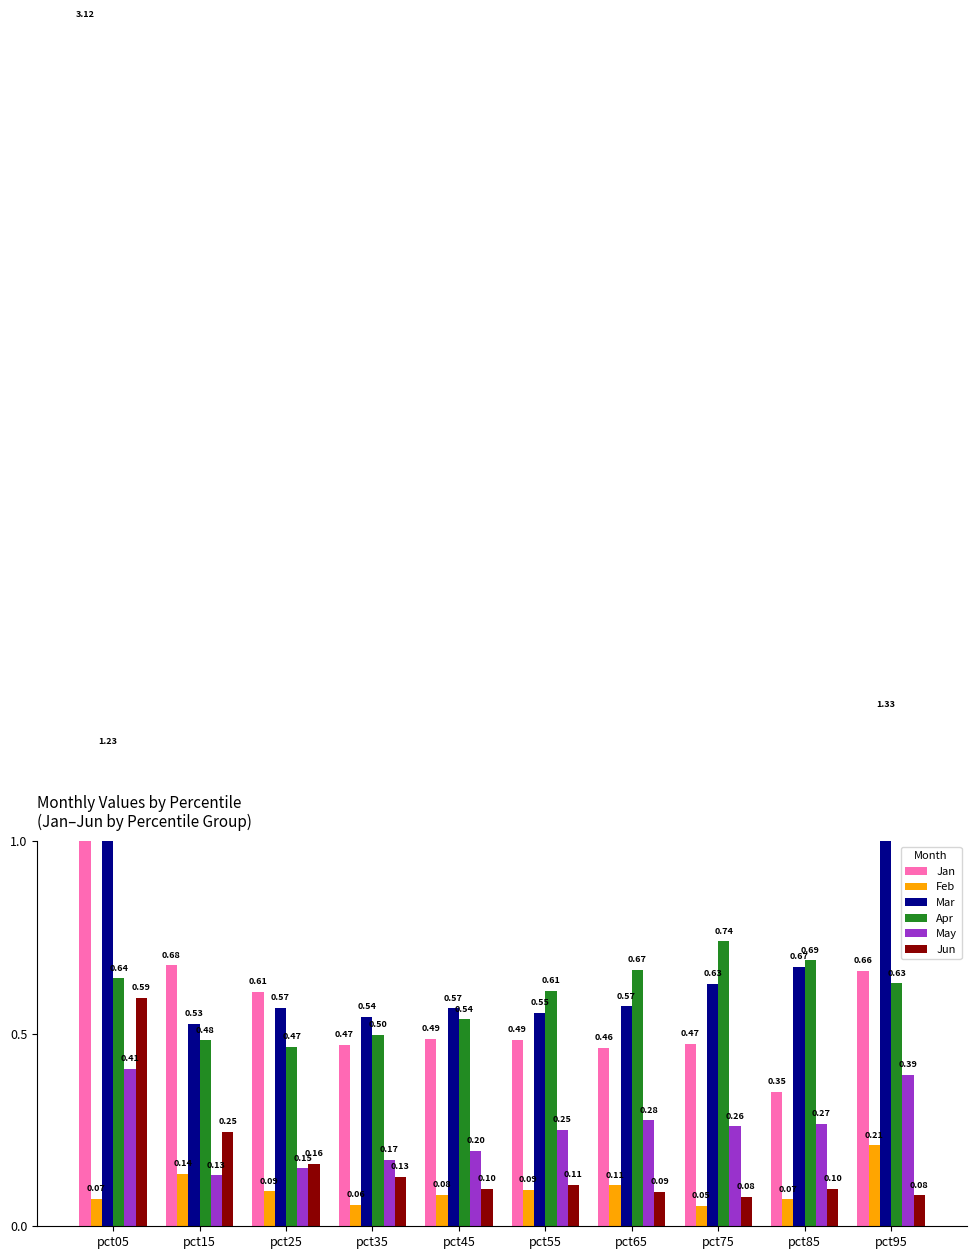

What is the minimum value for Apr?

0.5